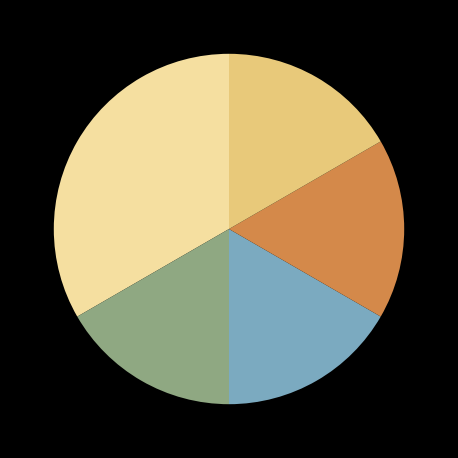

Is there a majority slice in this chart?

No